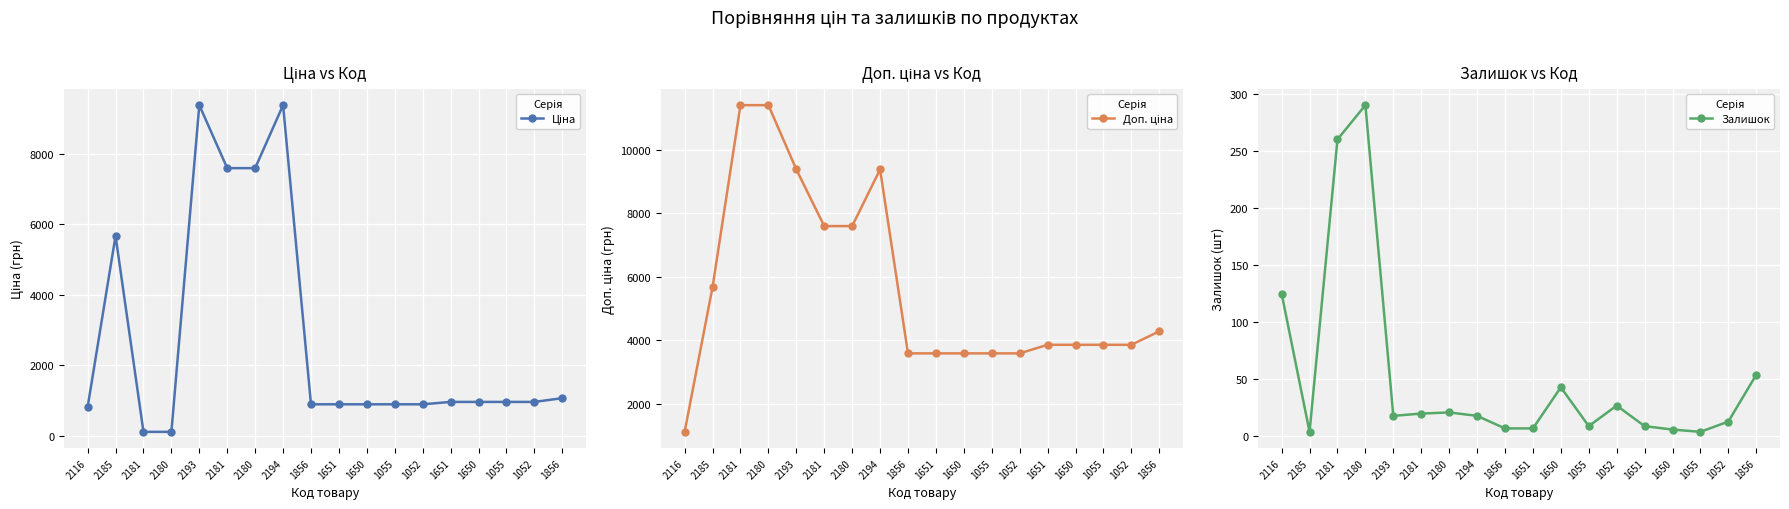

Which label corresponds to the largest value in the chart?

2181